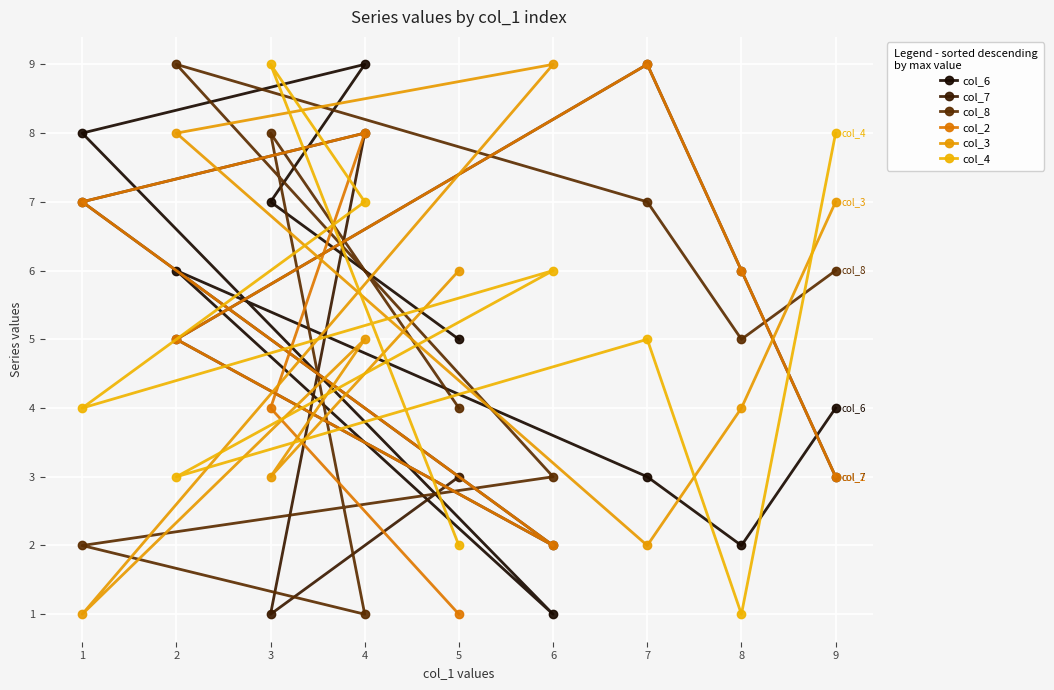

What is the value of the col_2 point at the 3rd from the left?

4